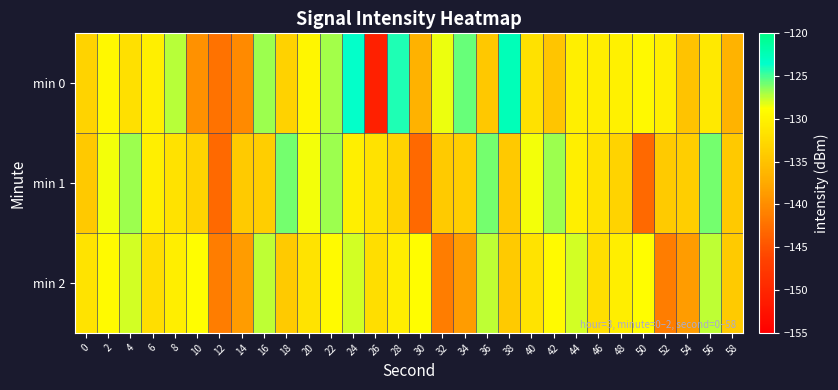

Which series has the widest spread of values?

min 0